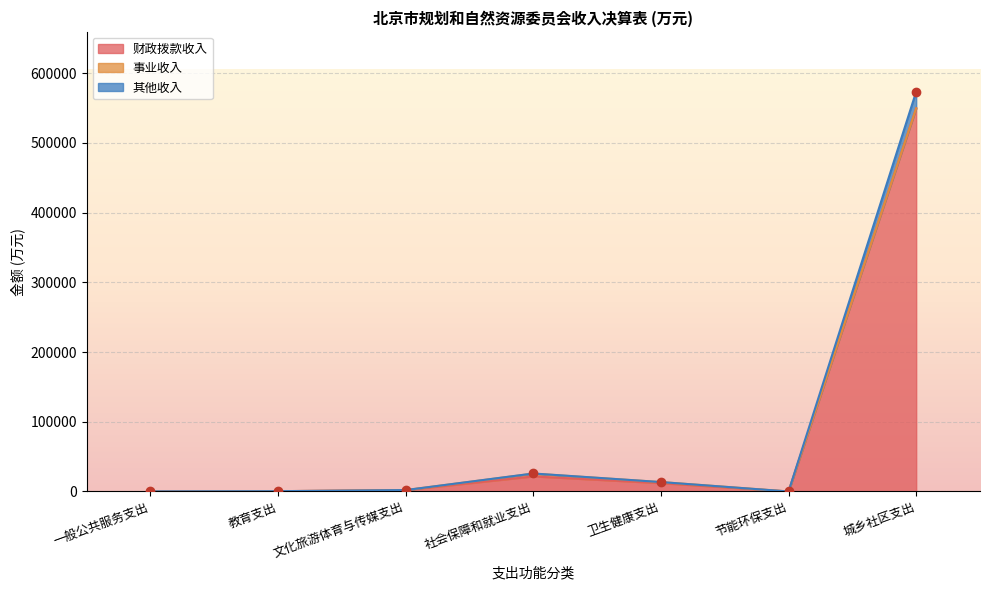

What position from the left is 一般公共服务支出?

1